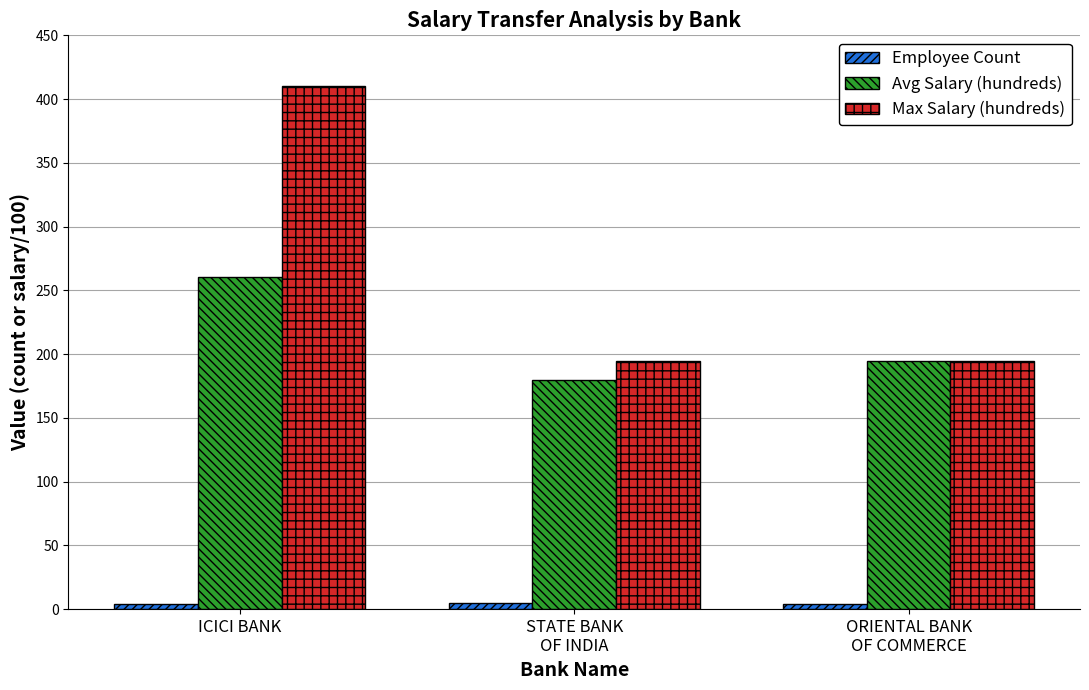

What is the sum of the Avg Salary (hundreds) values at ICICI BANK and ORIENTAL BANK
OF COMMERCE?

454.8